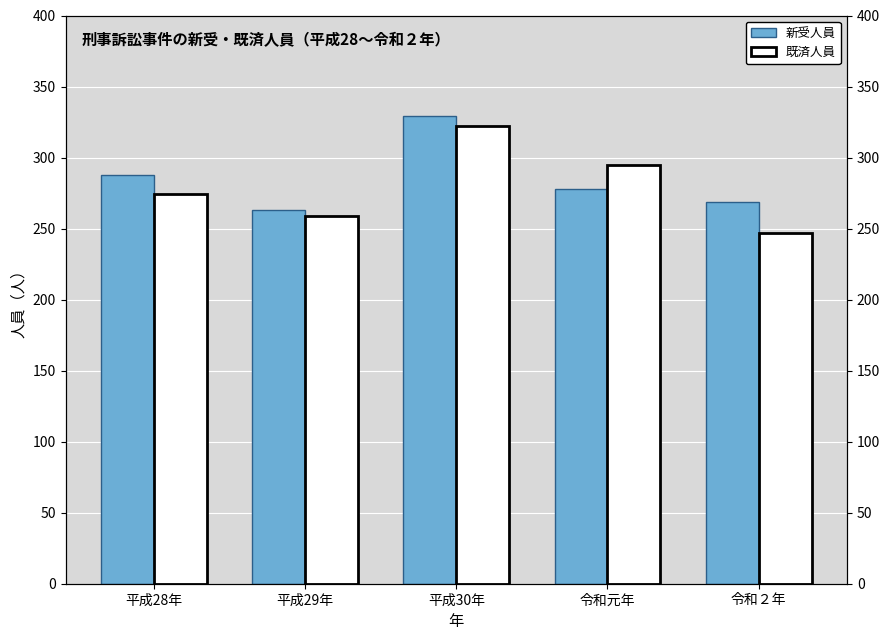

What is the label of the 3rd bar from the left?

平成30年